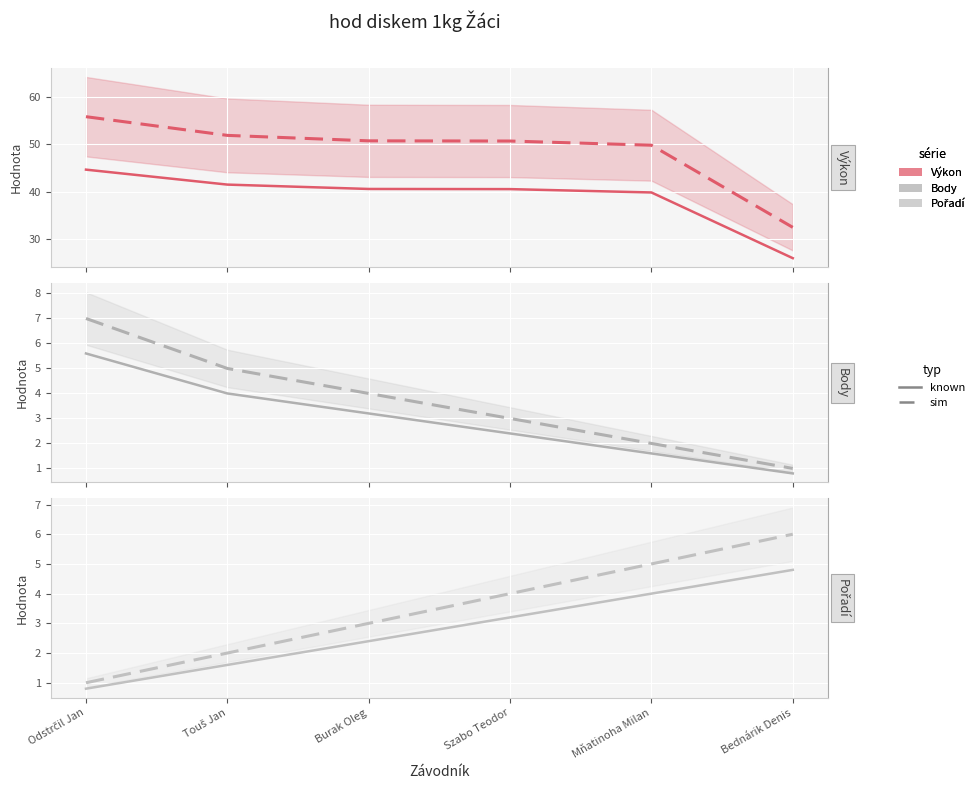

What is the difference between the maximum and second lowest values in the Výkon series?

6.0